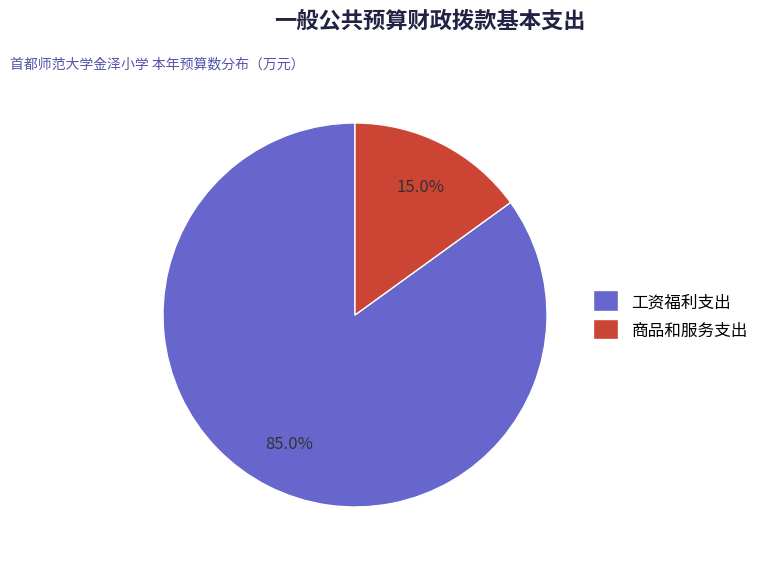

To the nearest percent, what is the difference between the 工资福利支出 and 商品和服务支出 slice percentages?

70%